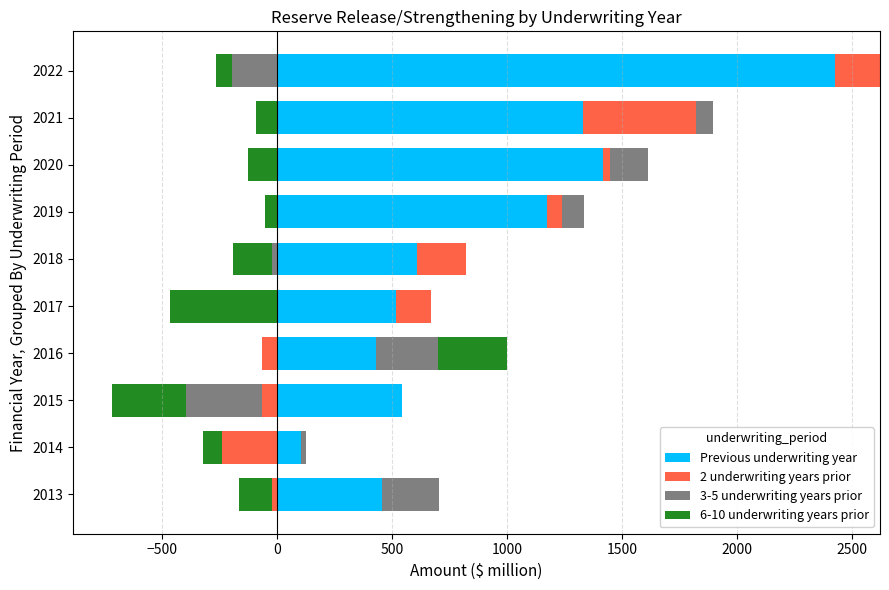

Is it true that Previous underwriting year equals 4088 at 2022?

False